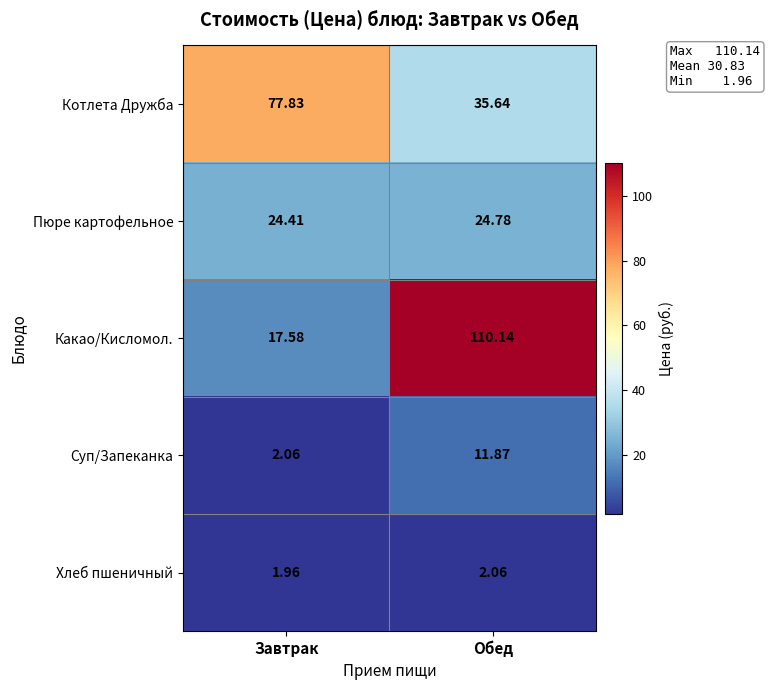

At which label does Хлеб пшеничный first exceed 2?

Обед